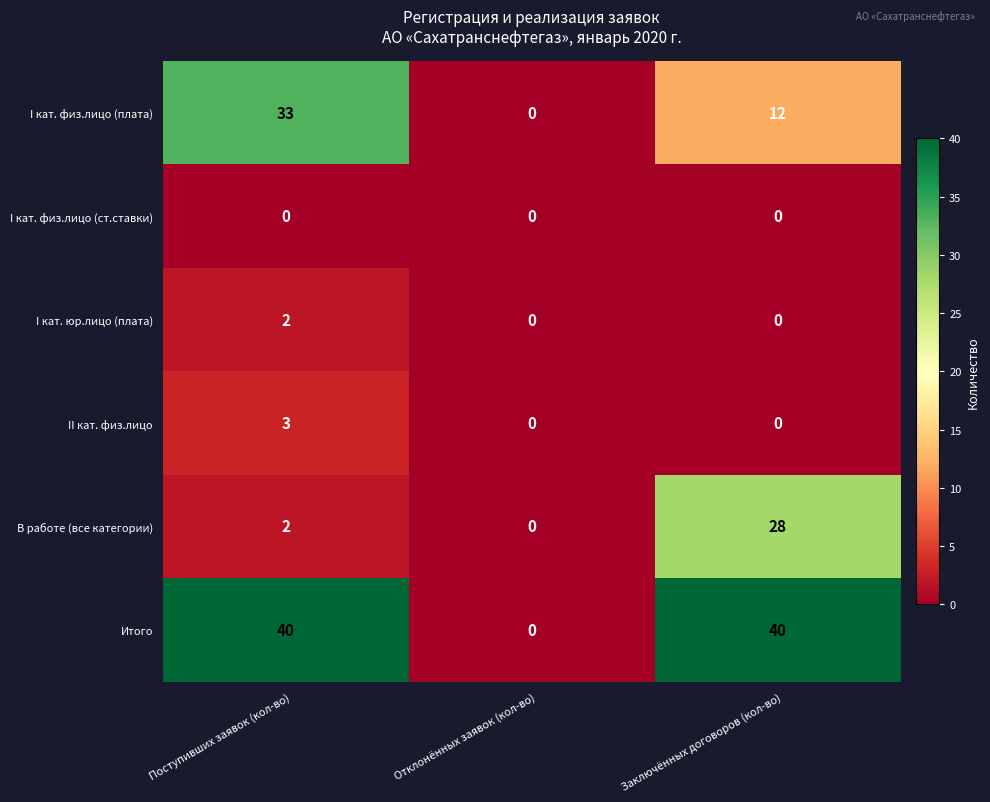

Reading right to left, transcribe all the data shown in this chart.

I кат. физ.лицо (плата): Заключённых договоров (кол-во)=12	Отклонённых заявок (кол-во)=0	Поступивших заявок (кол-во)=33
I кат. физ.лицо (ст.ставки): Заключённых договоров (кол-во)=0	Отклонённых заявок (кол-во)=0	Поступивших заявок (кол-во)=0
I кат. юр.лицо (плата): Заключённых договоров (кол-во)=0	Отклонённых заявок (кол-во)=0	Поступивших заявок (кол-во)=2
II кат. физ.лицо: Заключённых договоров (кол-во)=0	Отклонённых заявок (кол-во)=0	Поступивших заявок (кол-во)=3
В работе (все категории): Заключённых договоров (кол-во)=28	Отклонённых заявок (кол-во)=0	Поступивших заявок (кол-во)=2
Итого: Заключённых договоров (кол-во)=40	Отклонённых заявок (кол-во)=0	Поступивших заявок (кол-во)=40